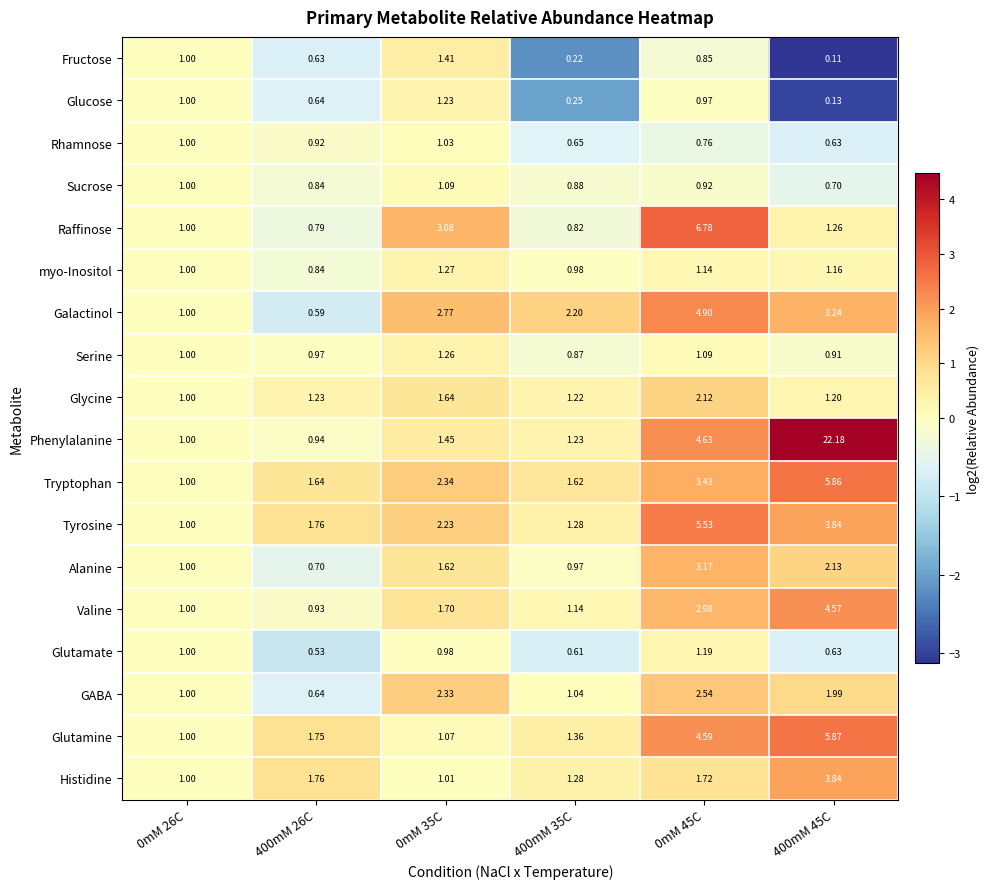

Rank the series at 0mM 35C from lowest to highest value.

Glutamate, Histidine, Rhamnose, Glutamine, Sucrose, Glucose, Serine, myo-Inositol, Fructose, Phenylalanine, Alanine, Glycine, Valine, Tyrosine, GABA, Tryptophan, Galactinol, Raffinose